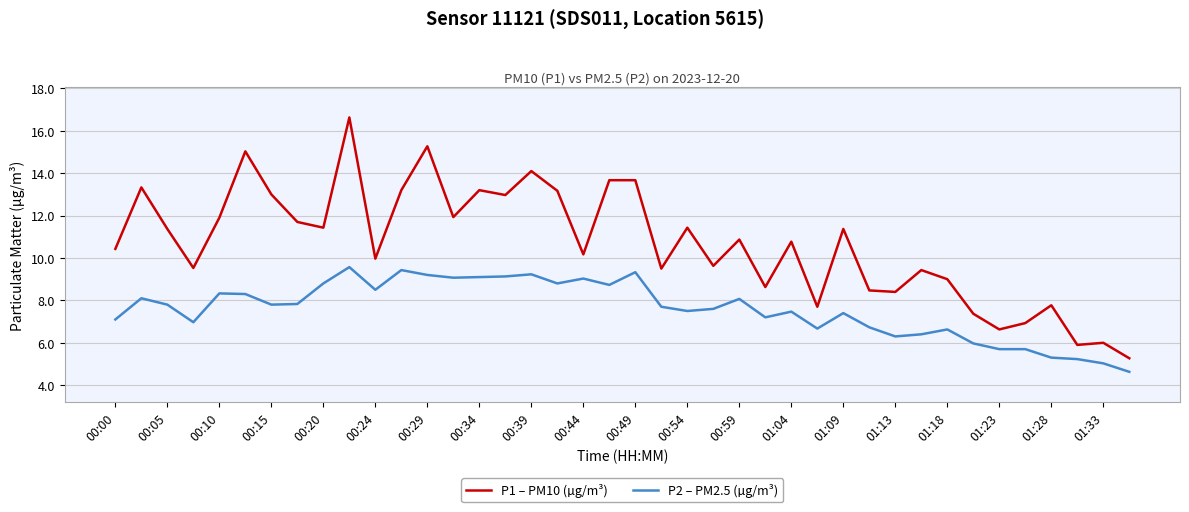

True or false: P1 – PM10 (µg/m³) and P2 – PM2.5 (µg/m³) intersect in this chart.

False